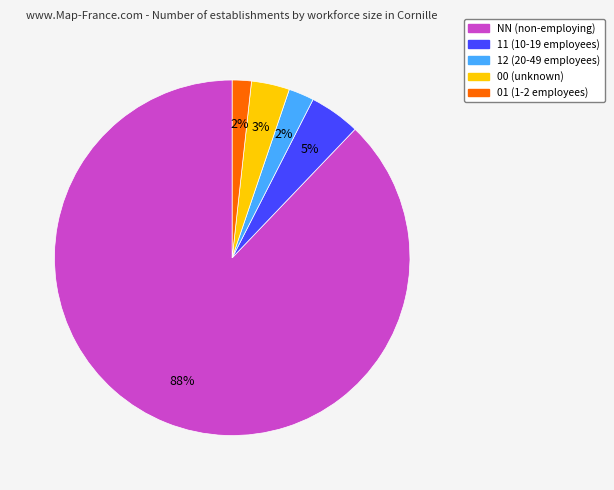

How many slices are in this pie chart?

5